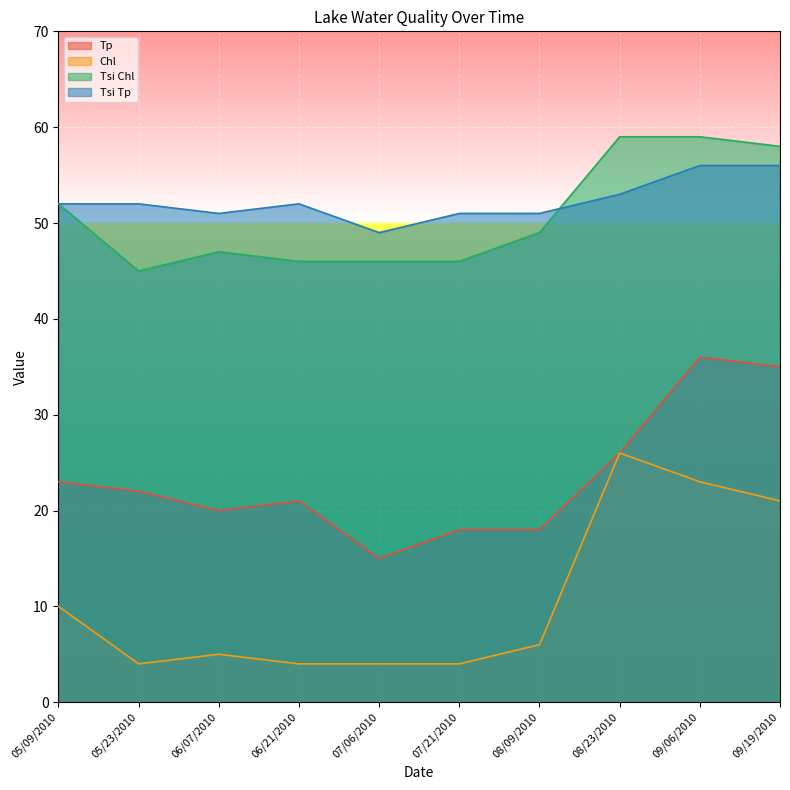

What is the difference between the Tp values at 05/09/2010 and 05/23/2010?

1